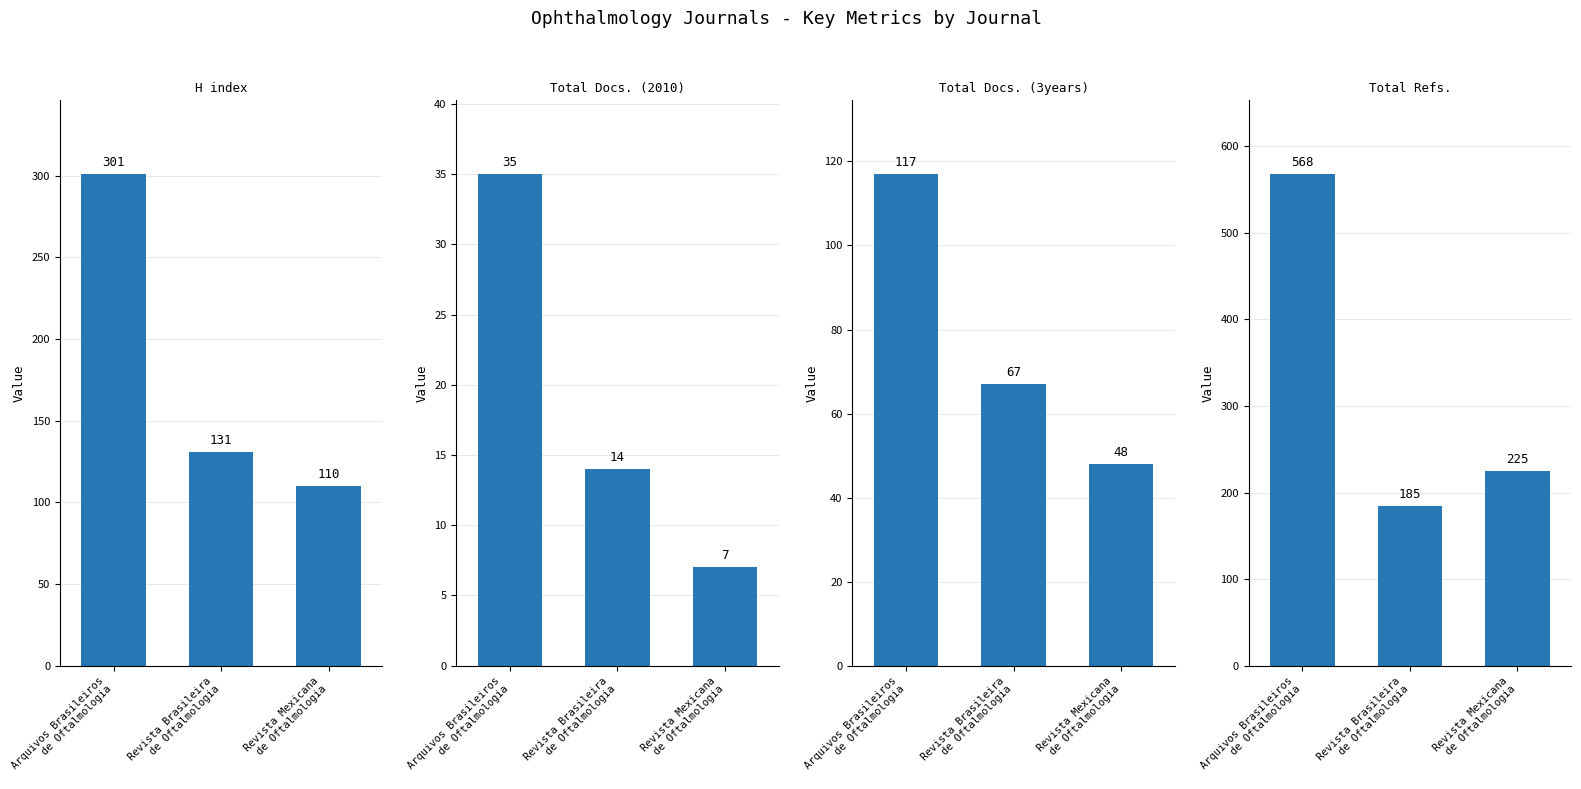

Which series has the largest range (max minus min)?

Total Refs.